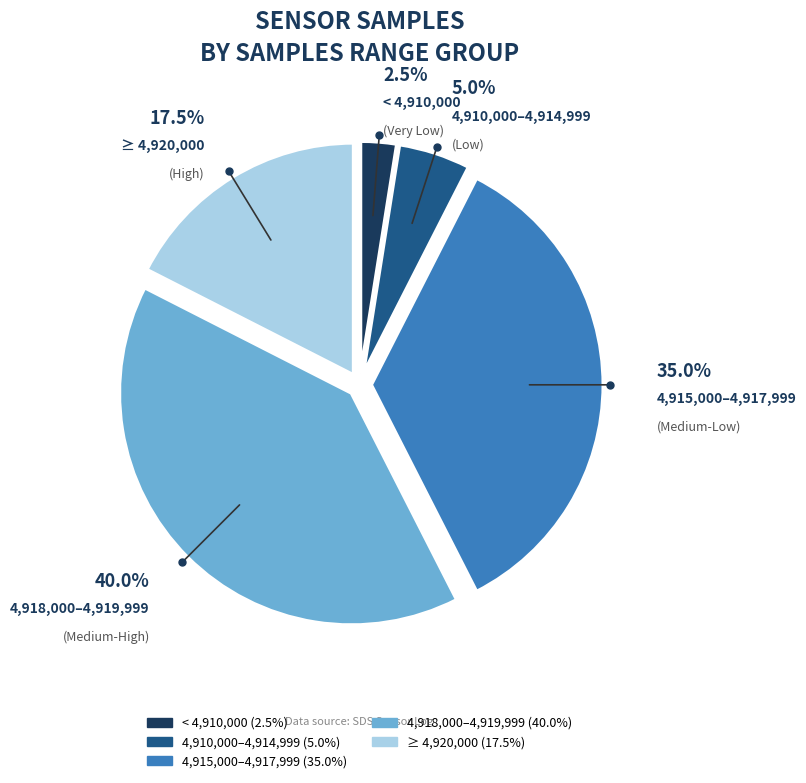

Is there any slice that represents more than half of the pie?

No